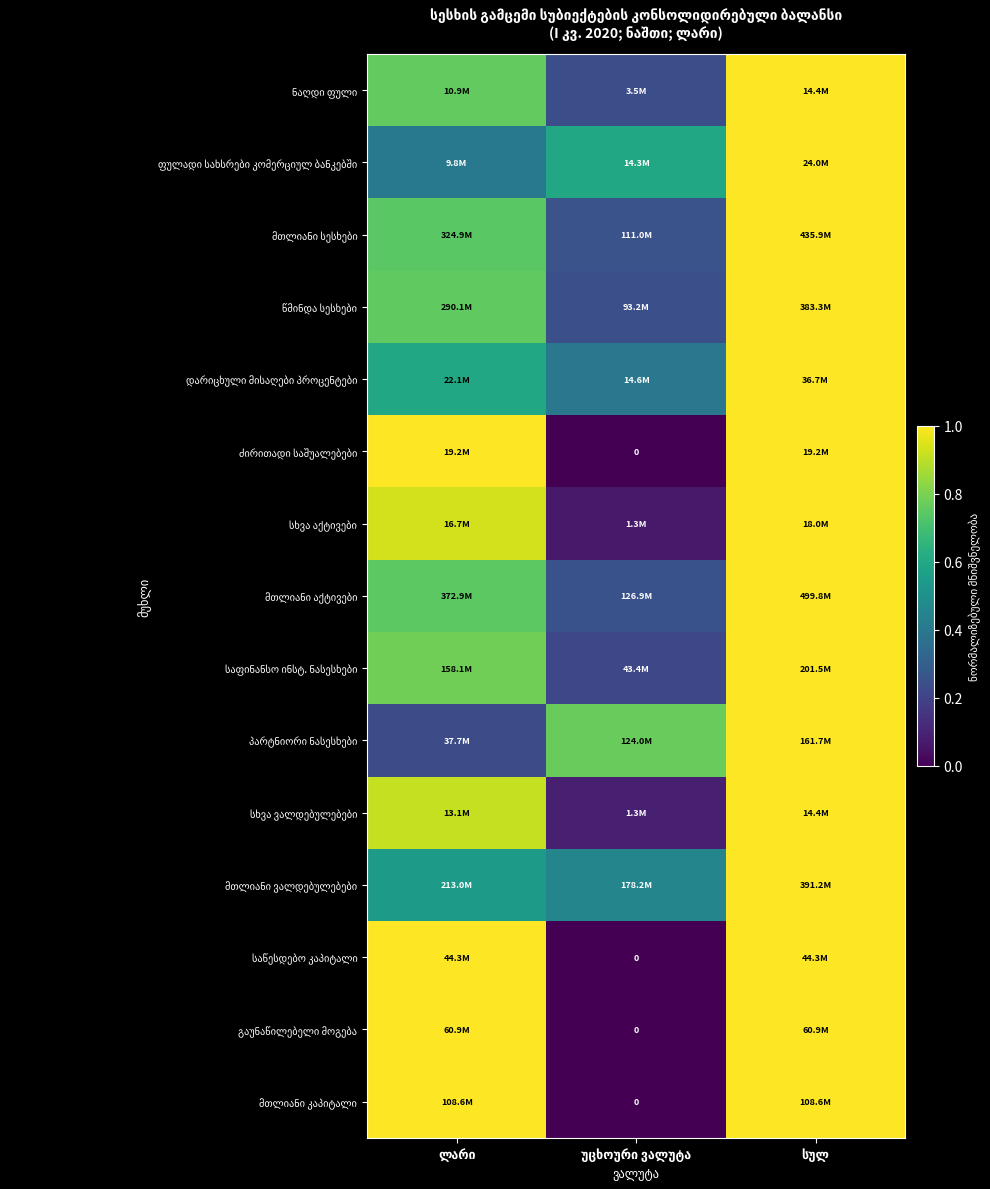

Count the number of categories in the chart.

3